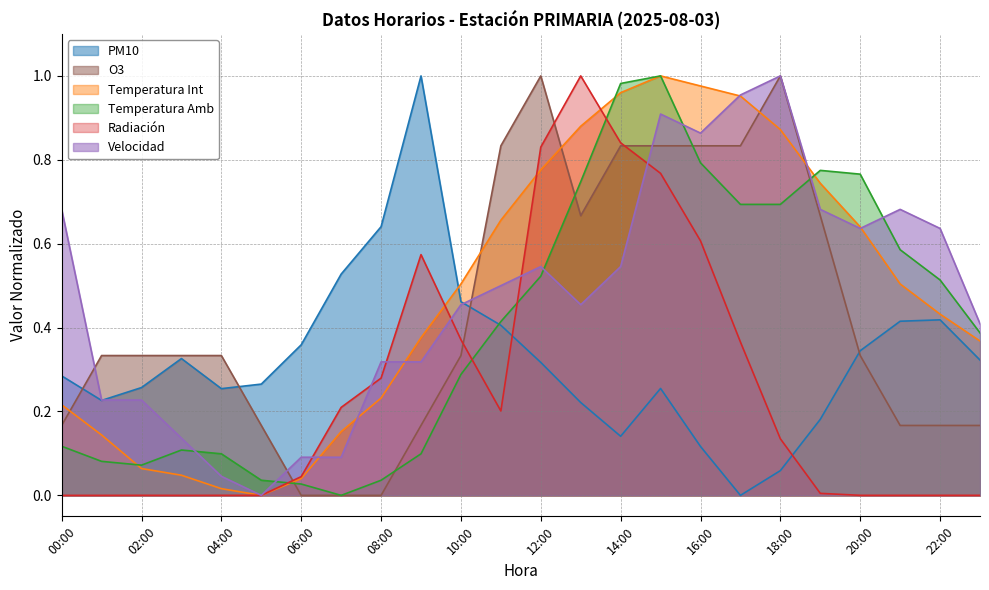

Which series has the largest range (max minus min)?

PM10